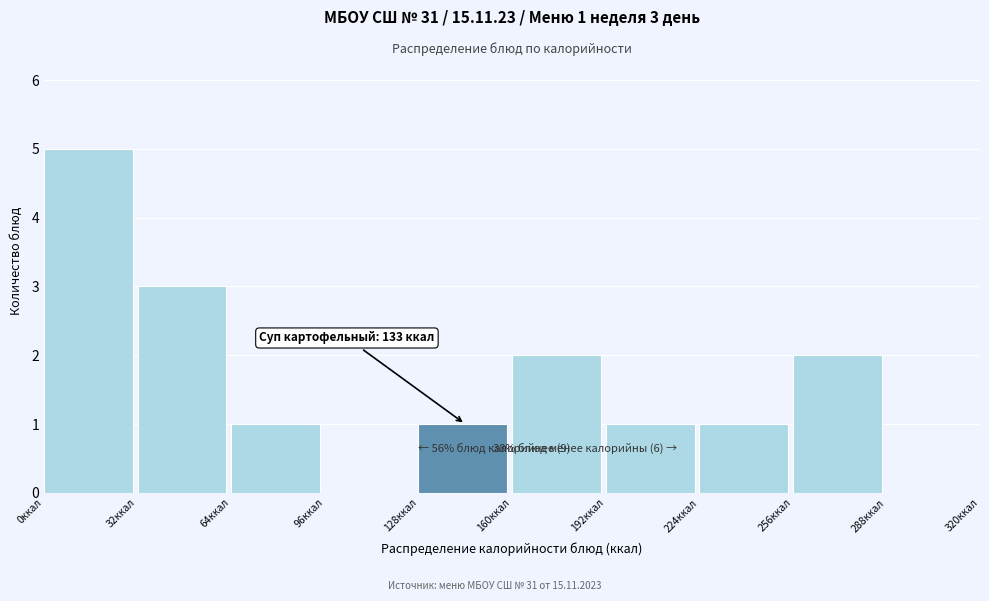

Which range on the x-axis has the tallest bar?

0 to 32